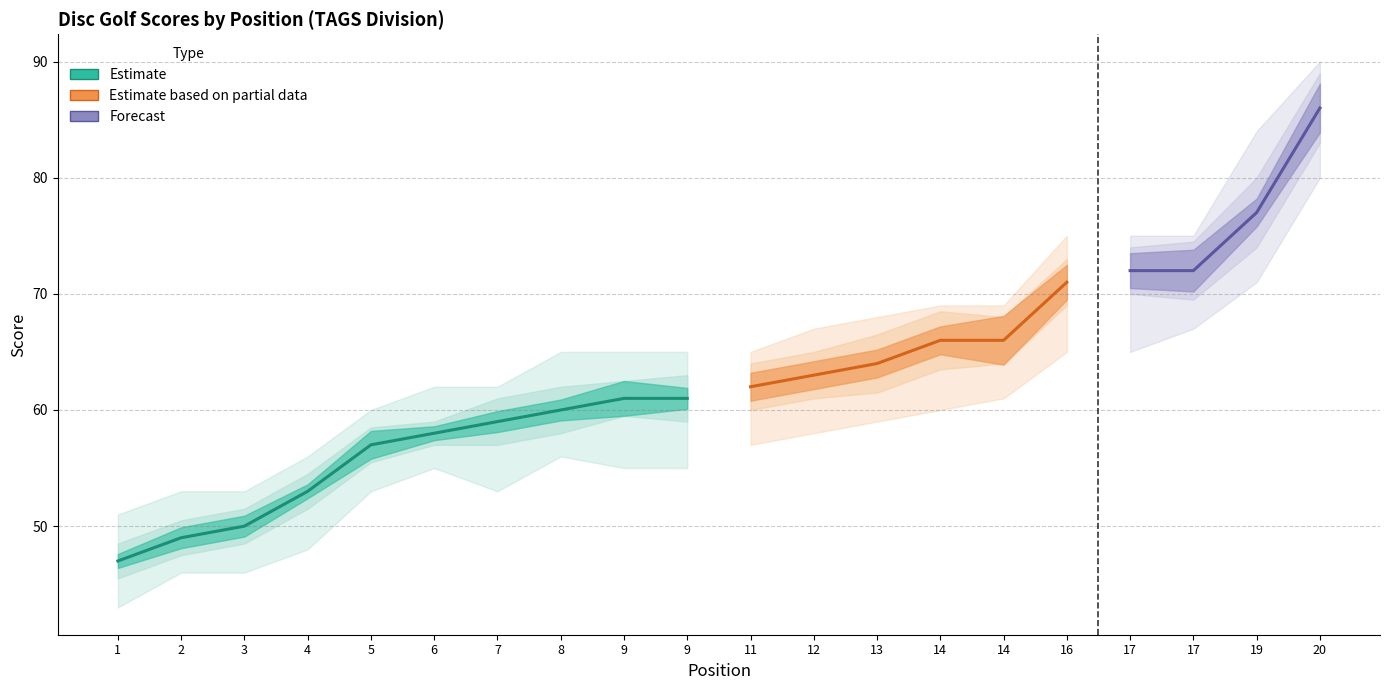

Is the value of hole_3 at 7 greater than the value of event_total_score at 20?

No